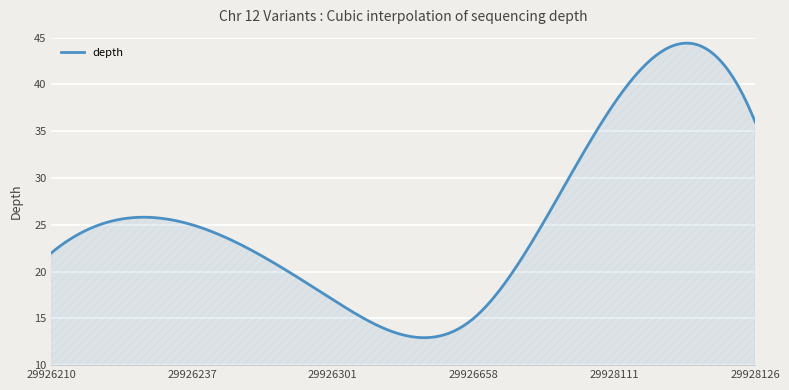

How many distinct data groups are displayed?

1